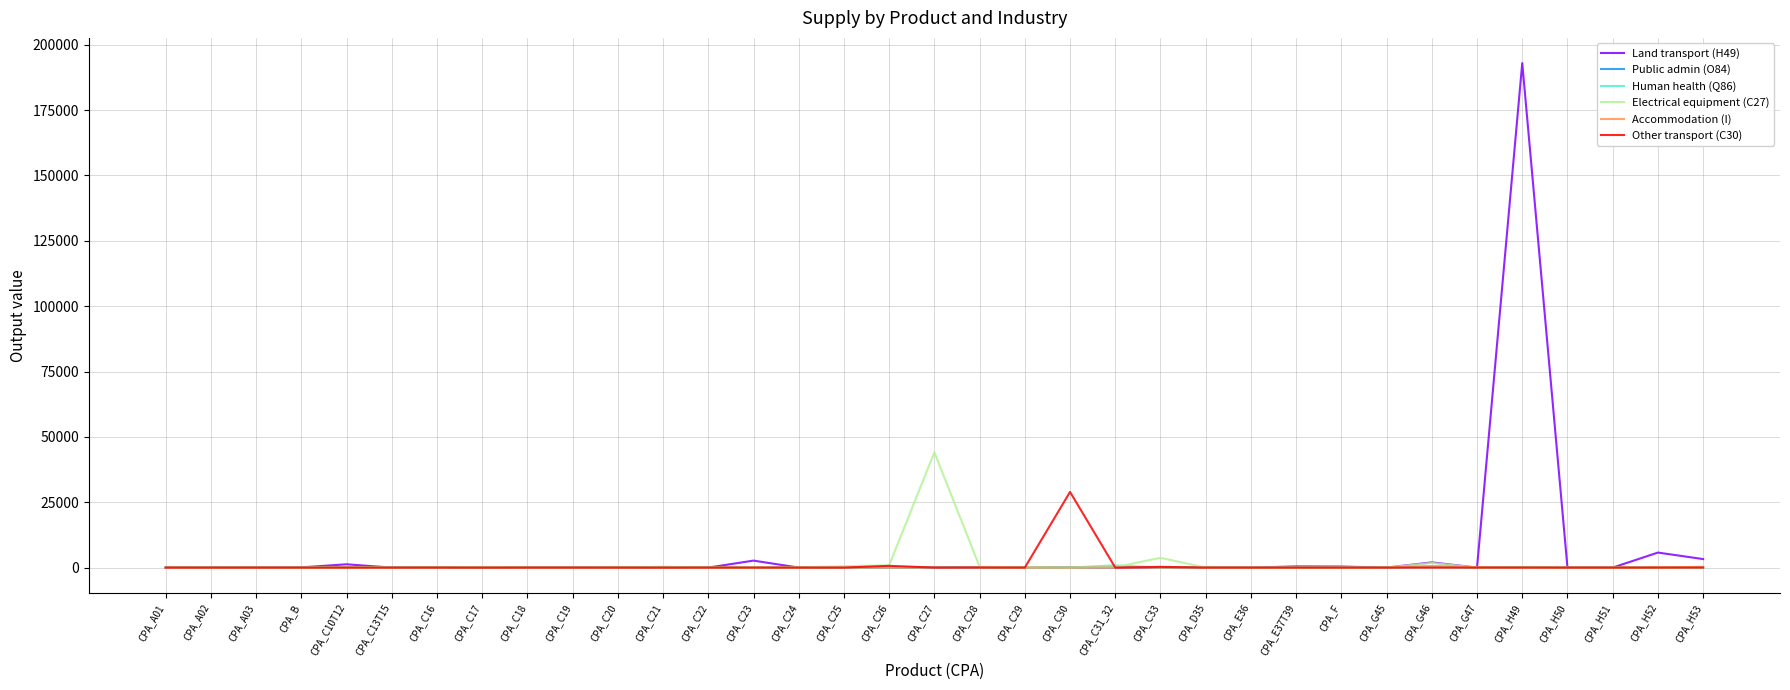

How many values in the Public admin (O84) series exceed 0?

13